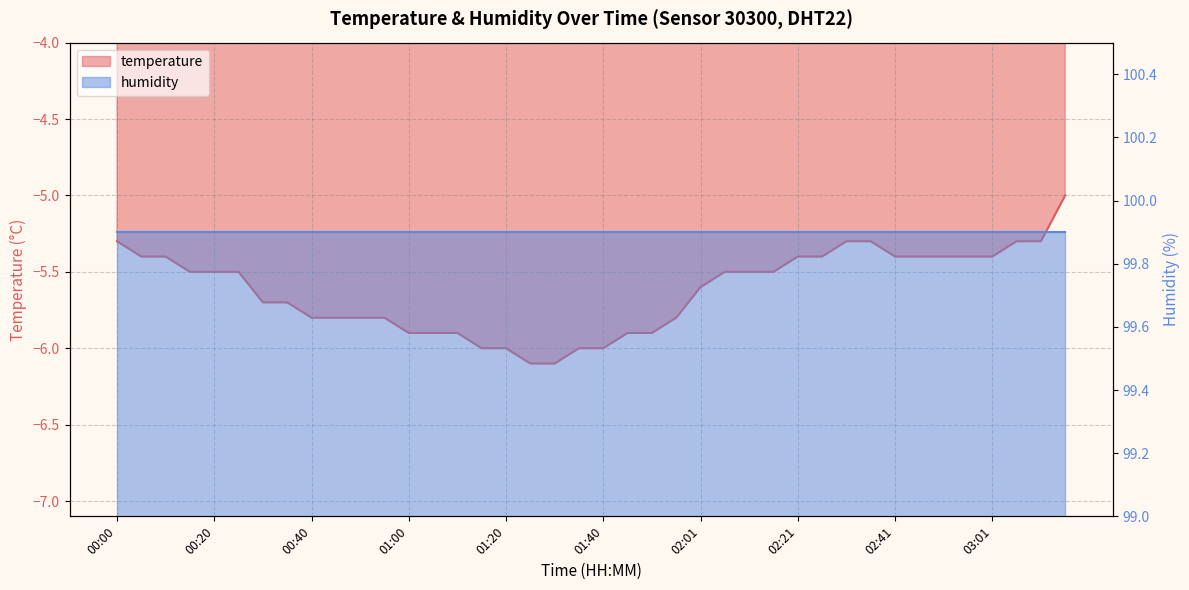

At which category does the chart reach its peak across all series?

03:16